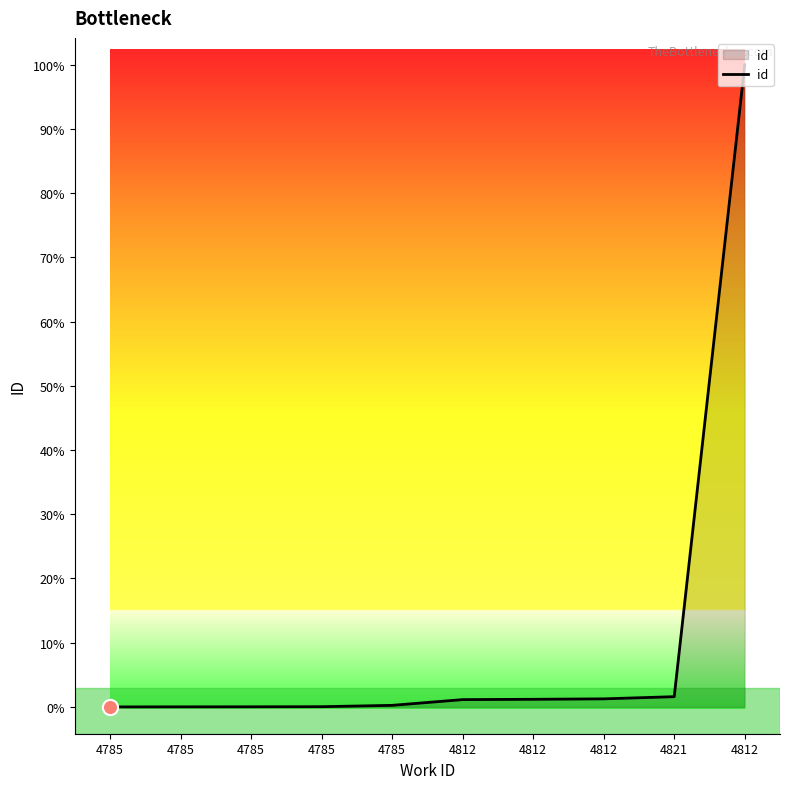

What is the ratio of the value at 4812 to the value at 4812?

1.0